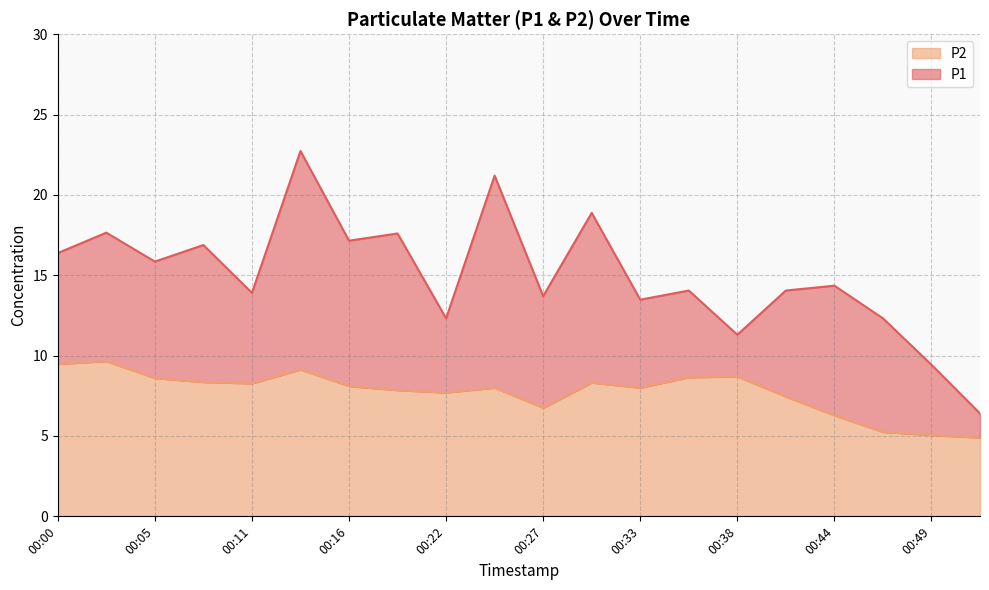

What is the average value of the P1 series?

15.0